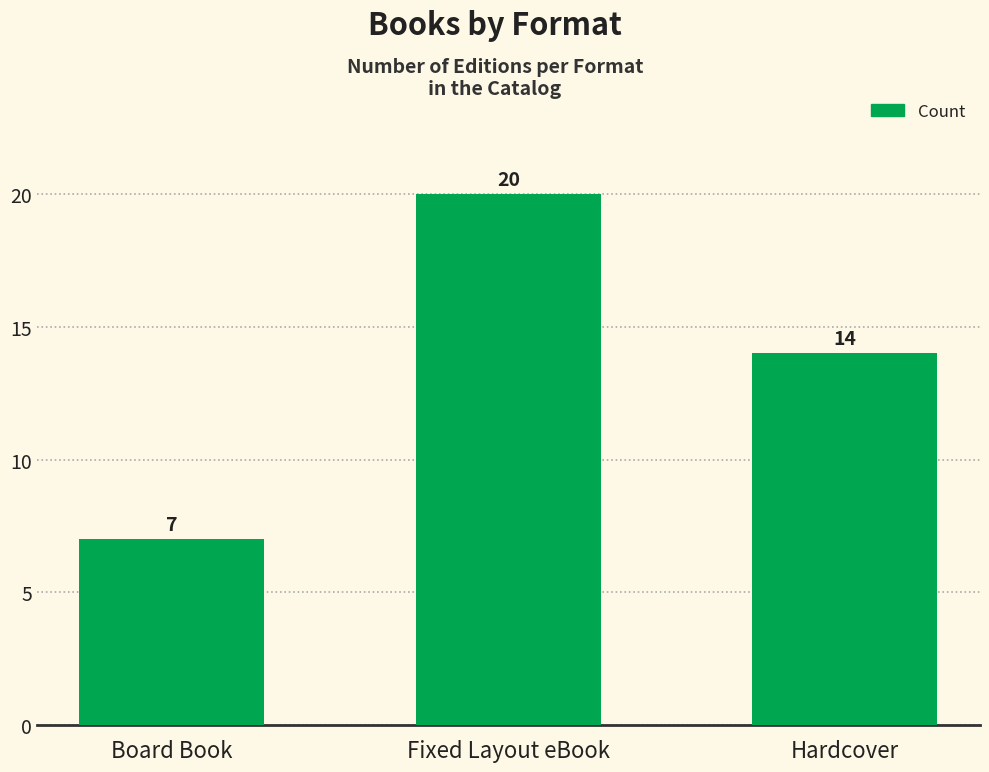

What is the sum of the values at Fixed Layout eBook and Hardcover?

34